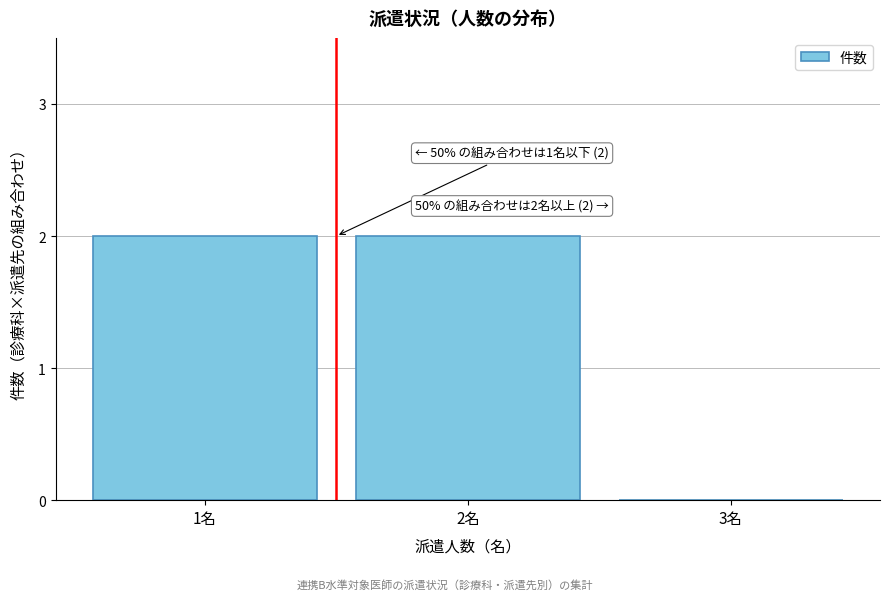

Reading right to left, what are all the values shown in this chart?

3名=0	2名=2	1名=2